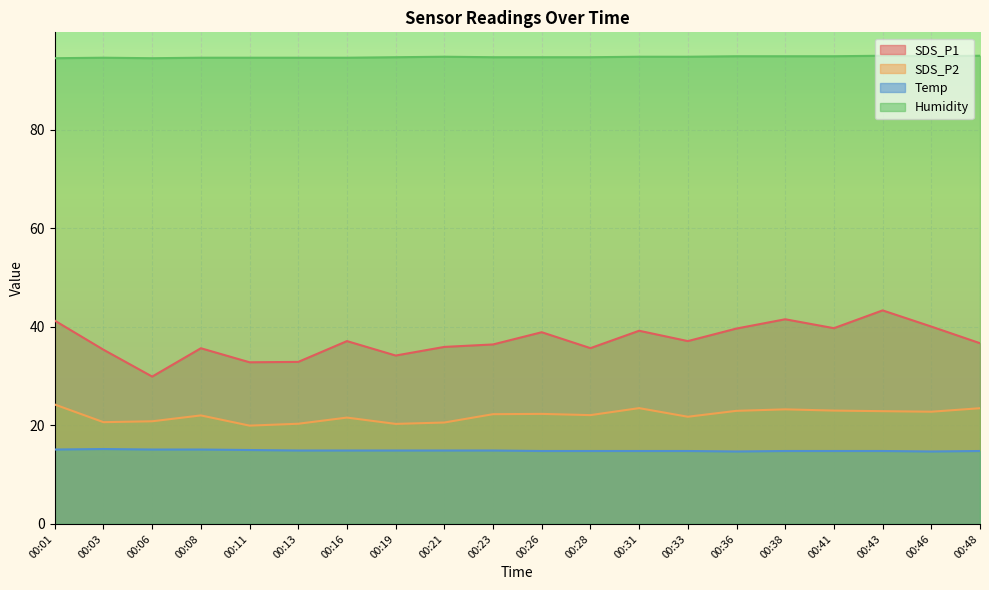

Reading left to right, extract all data points from this chart.

SDS_P1: 41.2	35.4	29.9	35.6	32.8	32.9	37.1	34.2	35.9	36.4	38.9	35.7	39.2	37.1	39.6	41.5	39.7	43.3	40.0	36.7
SDS_P2: 24.2	20.6	20.8	22.0	19.9	20.3	21.6	20.3	20.6	22.3	22.3	22.1	23.5	21.8	22.9	23.2	23.0	22.9	22.8	23.5
Temp: 15.1	15.2	15.1	15.1	15.0	14.9	14.9	14.9	14.9	14.9	14.8	14.8	14.8	14.8	14.7	14.8	14.8	14.8	14.7	14.8
Humidity: 94.5	94.6	94.5	94.6	94.6	94.6	94.6	94.7	94.8	94.7	94.7	94.7	94.8	94.8	94.9	94.9	94.9	95.0	94.9	95.0